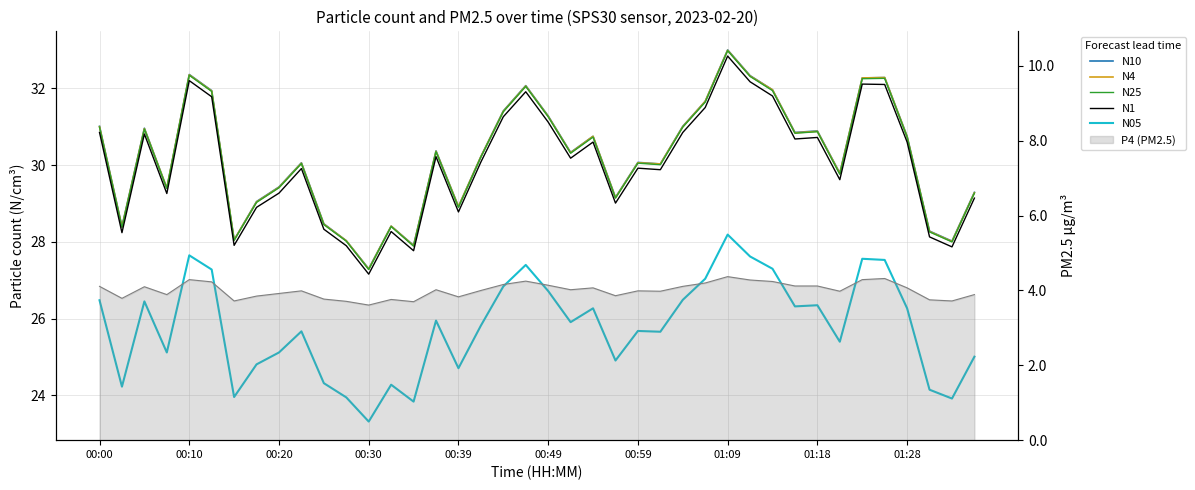

The N4 series shows 28.4 at 13. True or false?

True